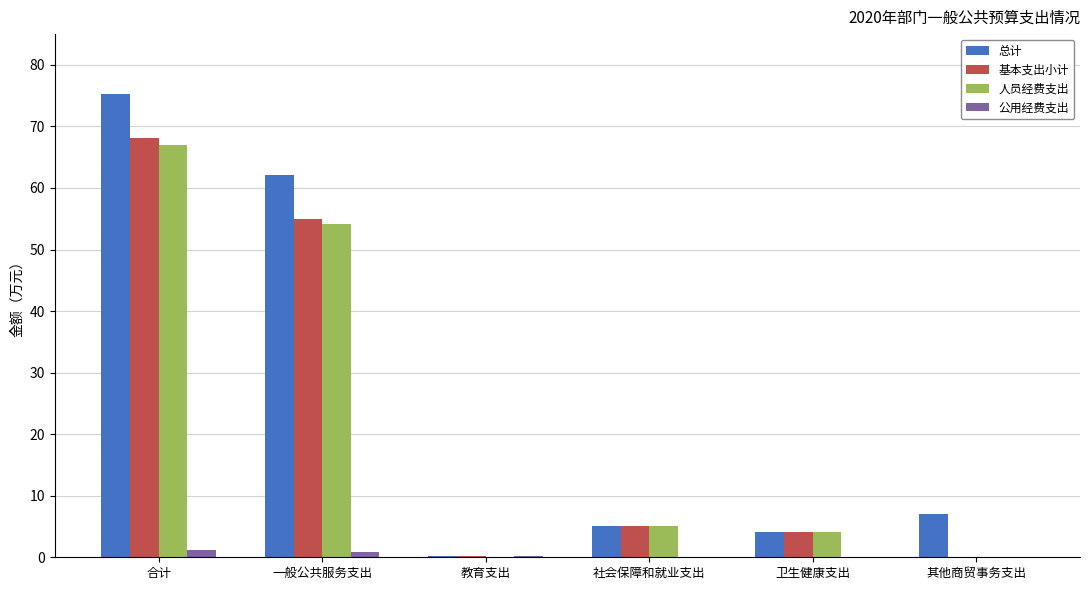

What is the highest value of the 基本支出小计 series?

68.2